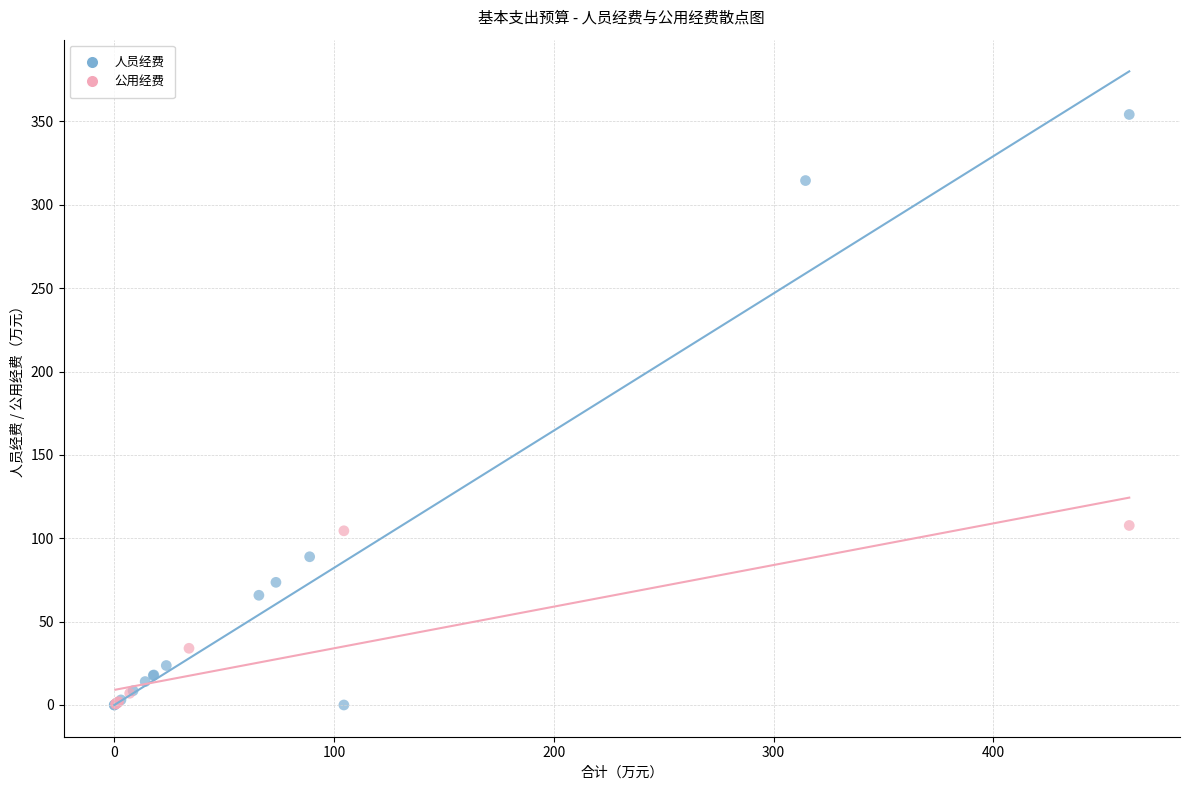

Which series reaches the maximum Y coordinate?

人员经费